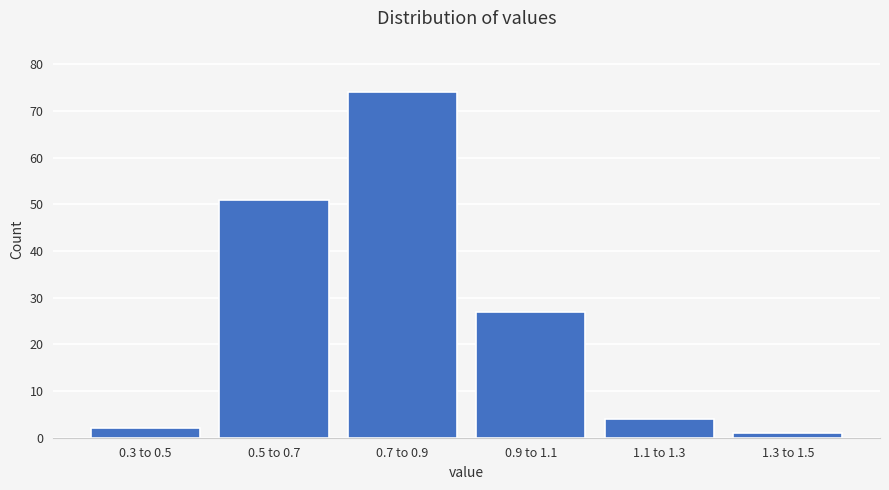

Reading left to right, transcribe all the data shown in this chart.

2	51	74	27	4	1